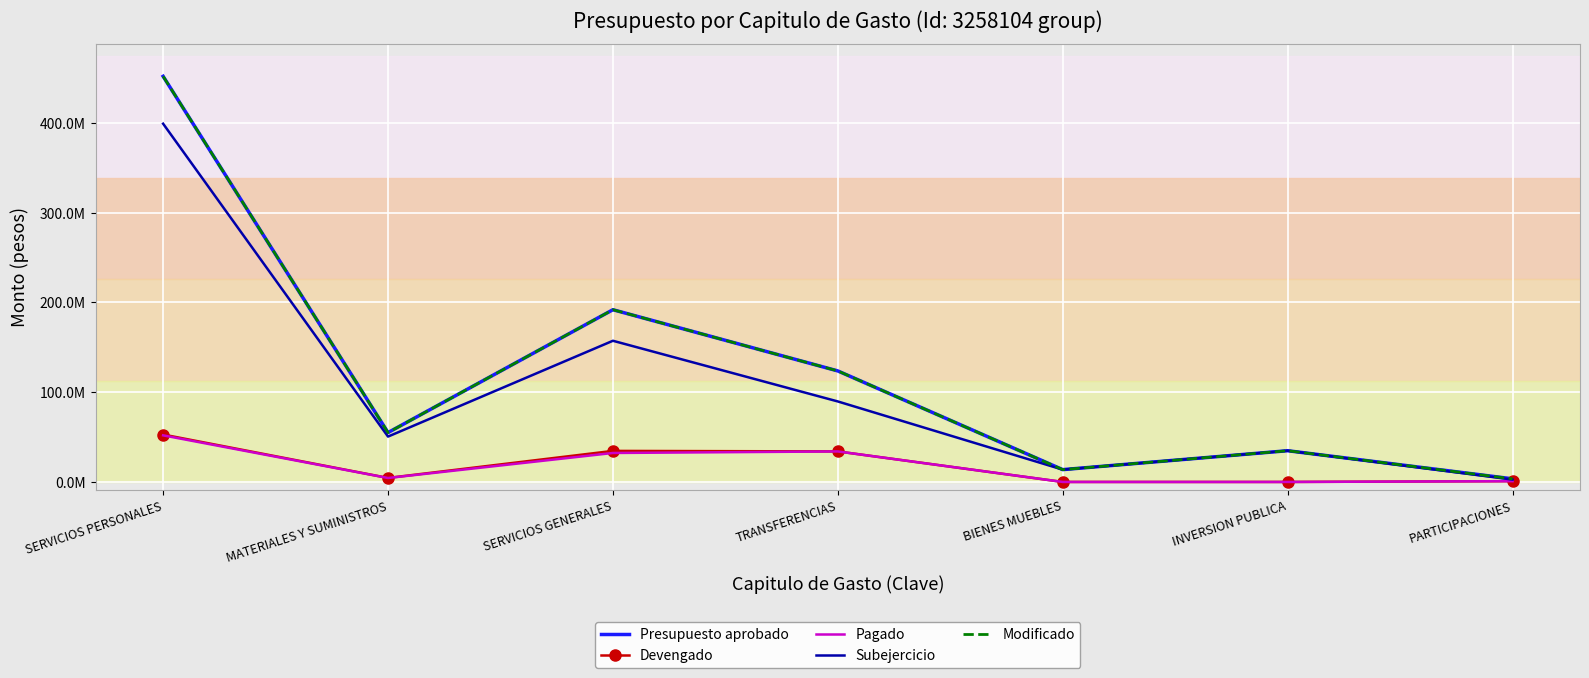

At which category does Modificado reach its first local valley?

MATERIALES Y SUMINISTROS